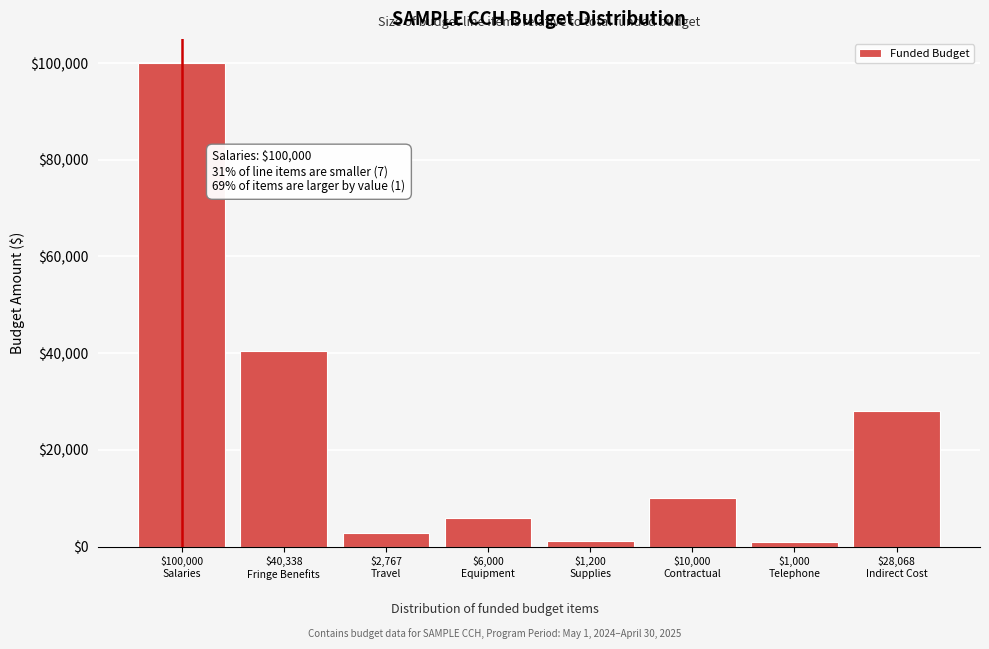

What is the average value?

23672